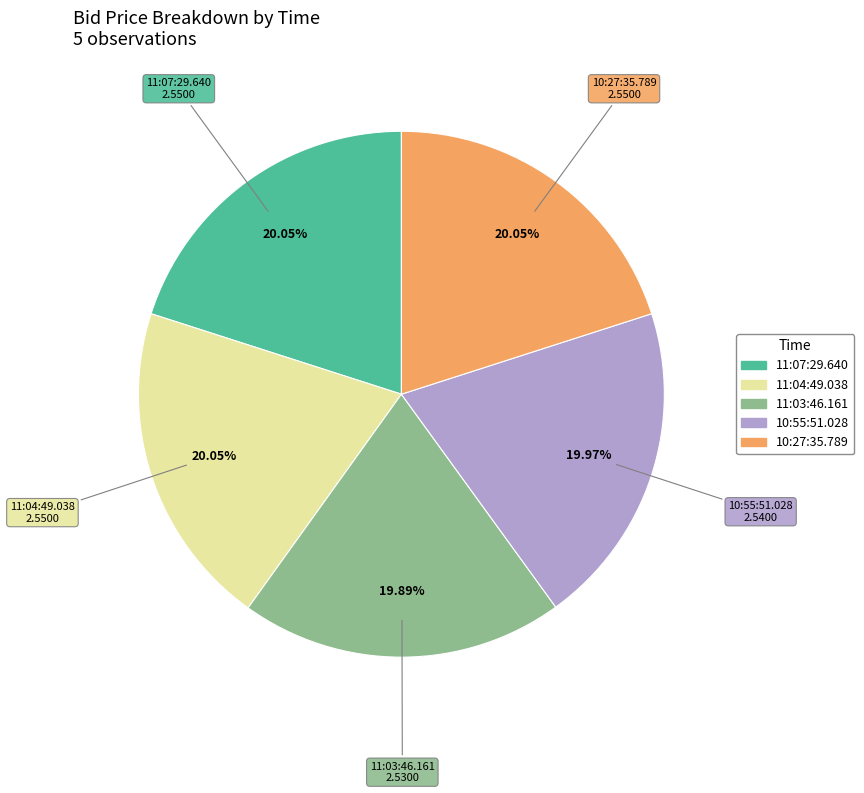

To the nearest percent, what percentage of the pie is 11:04:49.038?

20%